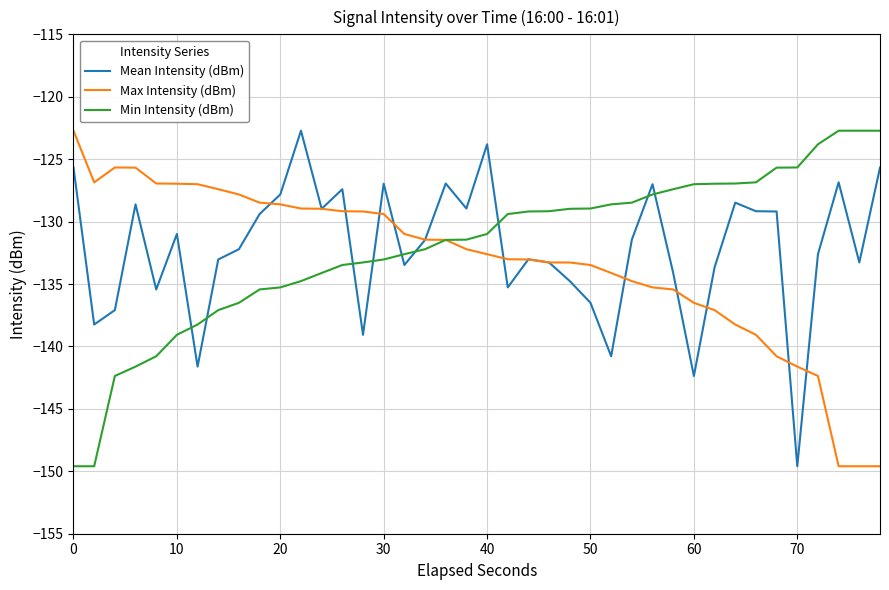

True or false: Min Intensity (dBm) and Mean Intensity (dBm) intersect in this chart.

True